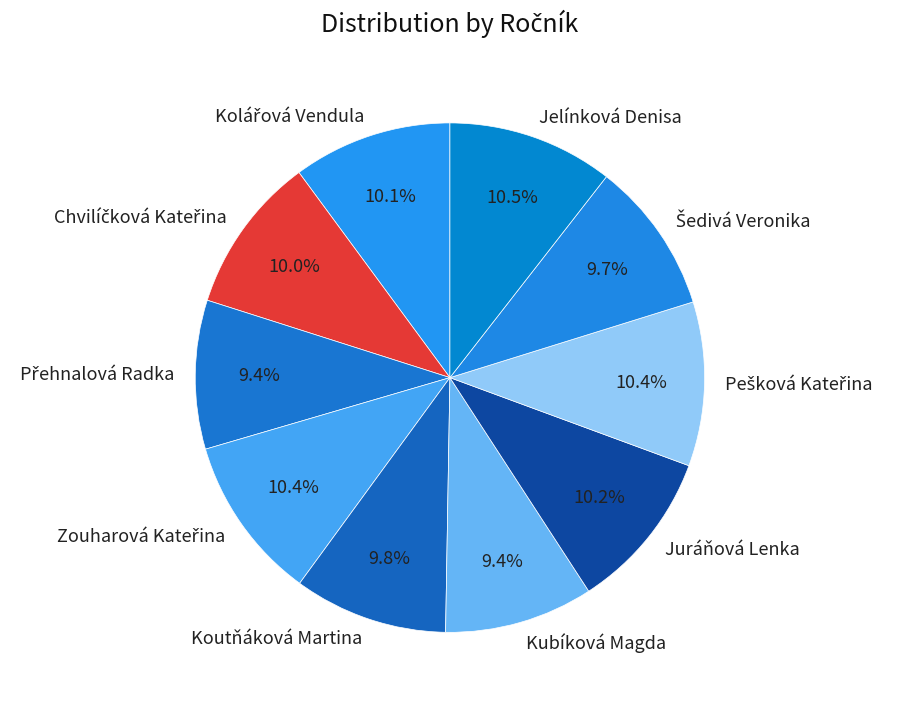

The Juráňová Lenka slice represents 10% of the pie. True or false?

True